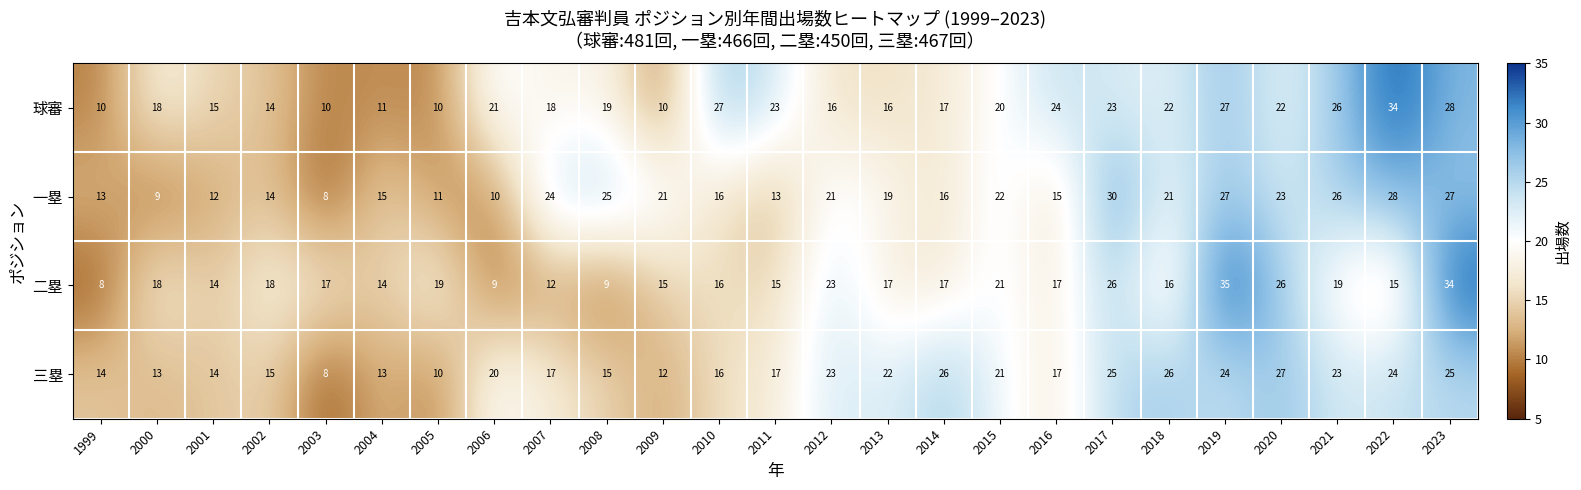

Which series has the largest range (max minus min)?

二塁